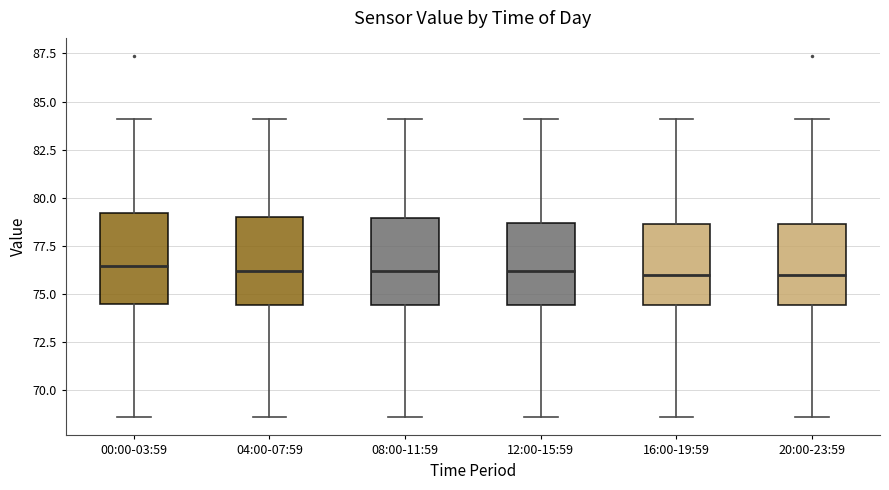

Where does the lower whisker of the box for 00:00-03:59 end on the y-axis? The values are not printed on the chart, so give them approximately, as read against the axis.

68.5